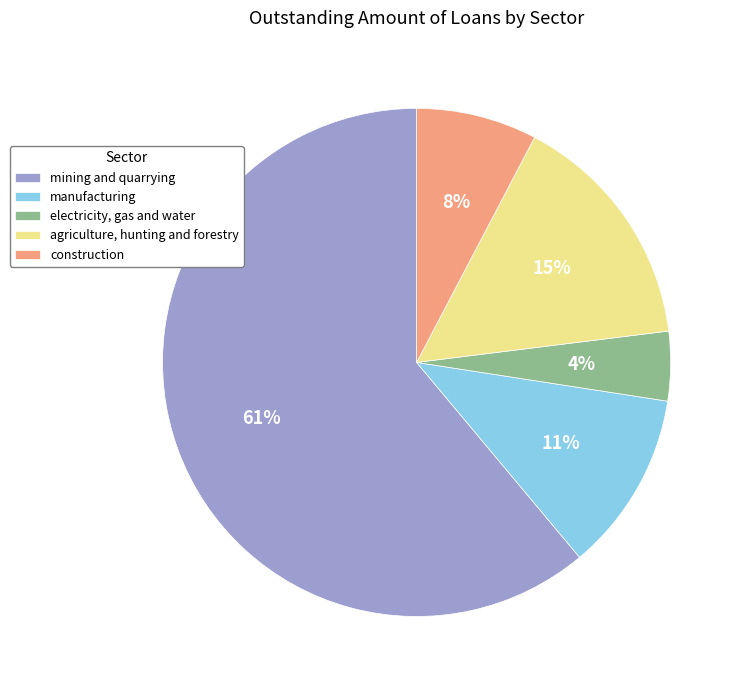

Which slice represents more than half of the pie?

mining and quarrying